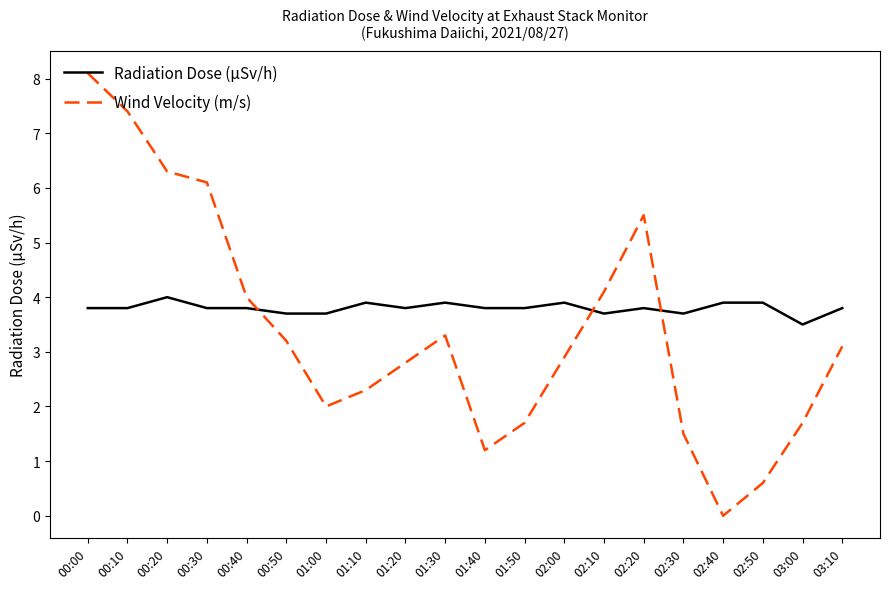

Reading right to left, what are all the values shown in this chart?

Radiation Dose (μSv/h): 3.8	3.5	3.9	3.9	3.7	3.8	3.7	3.9	3.8	3.8	3.9	3.8	3.9	3.7	3.7	3.8	3.8	4.0	3.8	3.8
Wind Velocity (m/s): 3.1	1.7	0.6	0.0	1.5	5.5	4.1	2.9	1.7	1.2	3.3	2.8	2.3	2.0	3.2	4.0	6.1	6.3	7.4	8.1